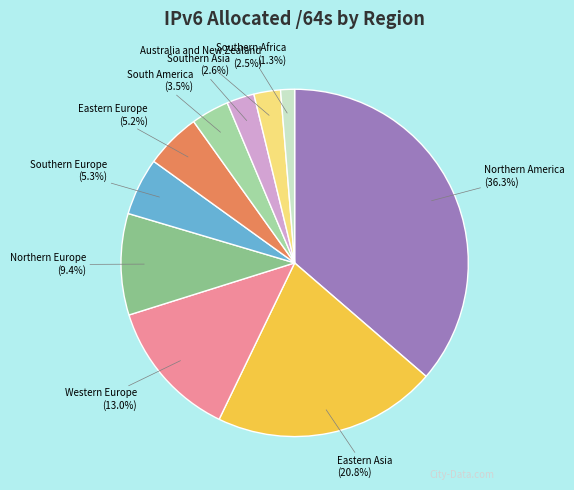

Count the number of slices in the pie.

10